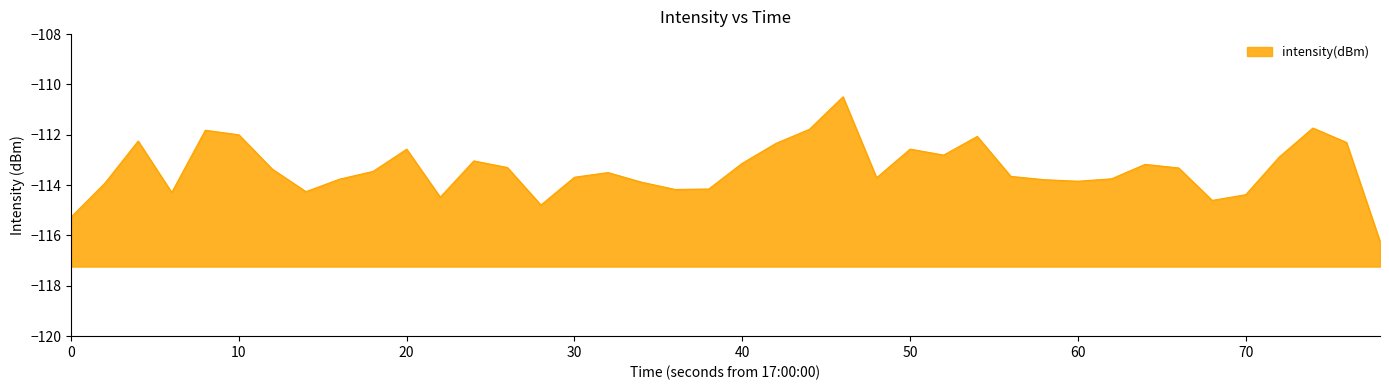

How many points are lower than both their immediate neighbors (excluding endpoints)?

9